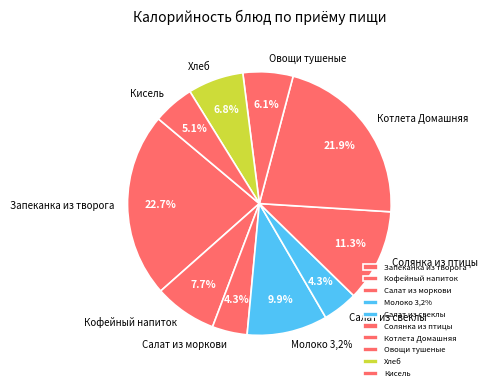

Is there any slice that represents more than half of the pie?

No